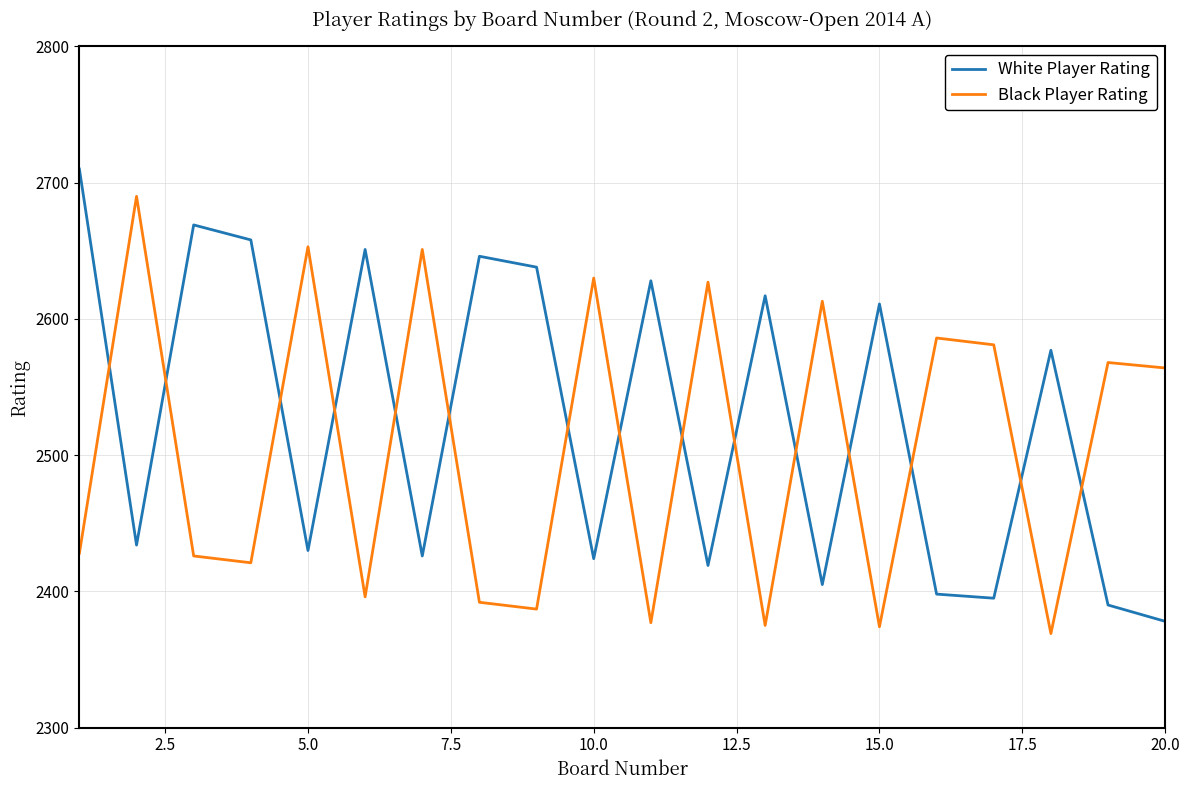

How many times do White Player Rating and Black Player Rating cross each other?

15